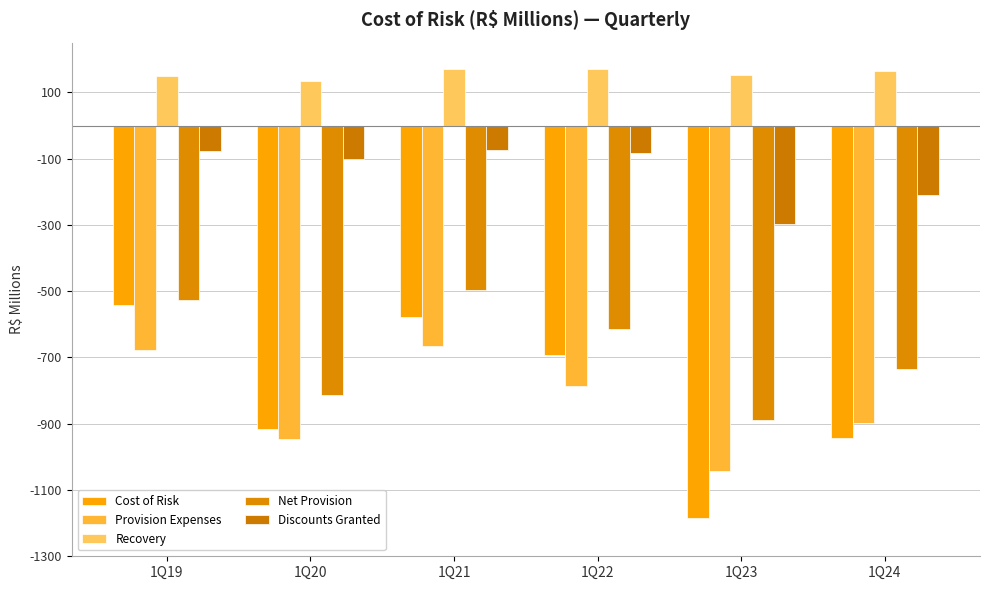

Rank the series at 1Q19 from lowest to highest value.

Provision Expenses, Cost of Risk, Net Provision, Discounts Granted, Recovery